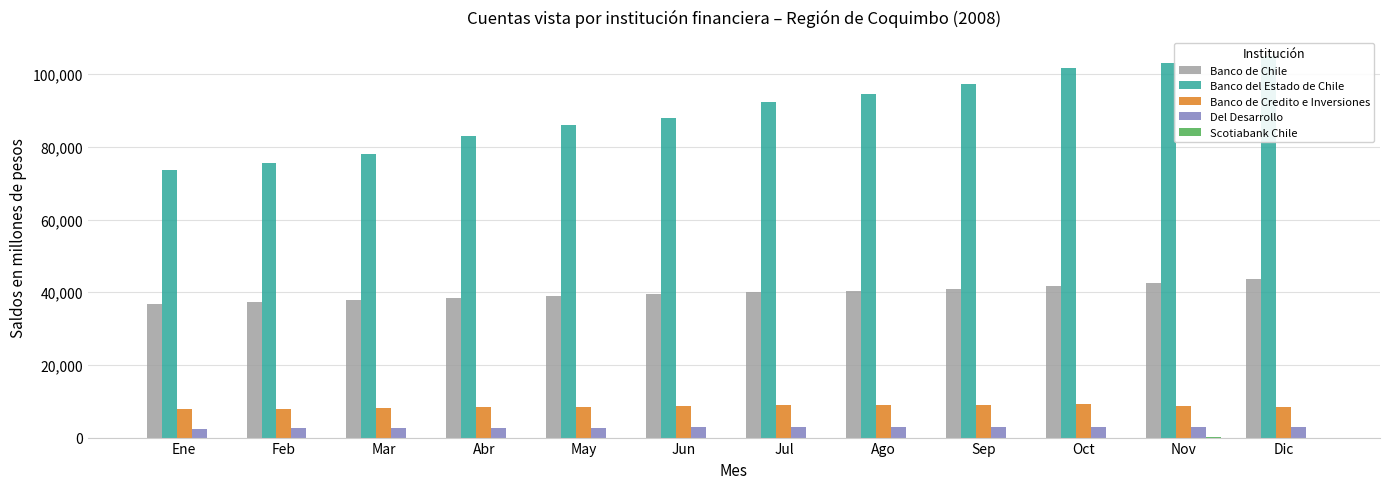

How many data points does each series have?

12